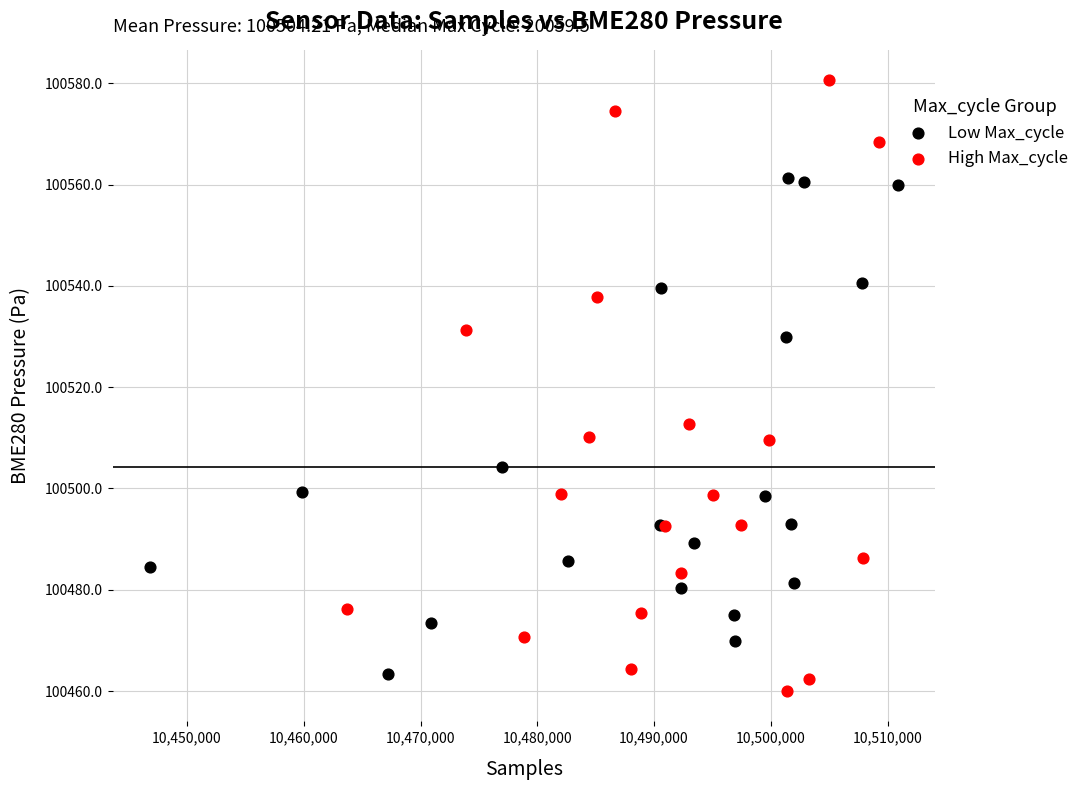

Which series has the largest Y range (max minus min)?

High Max_cycle